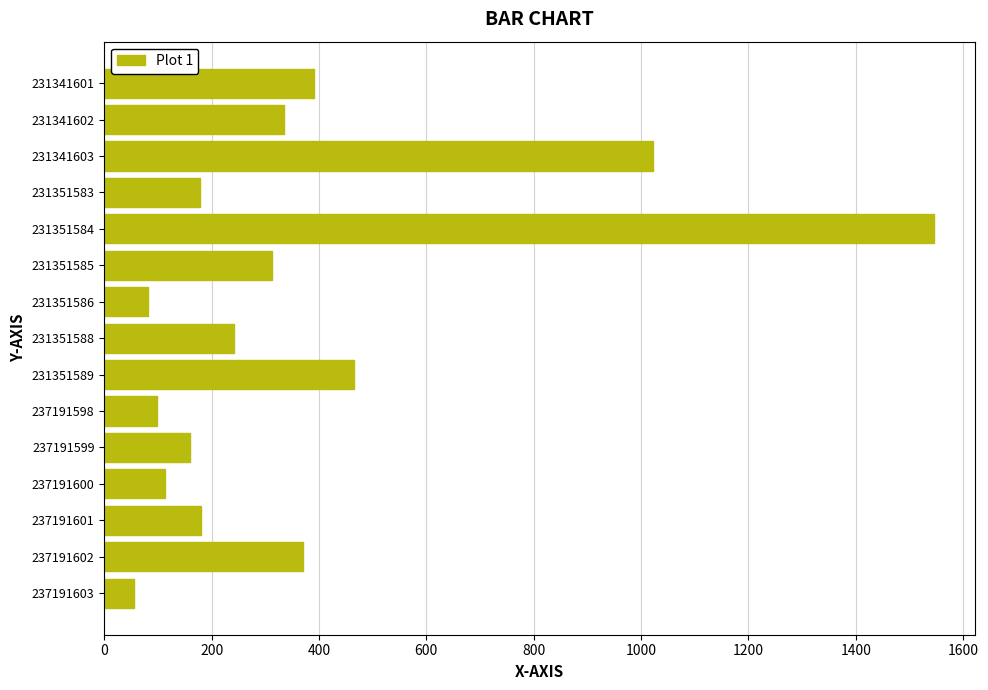

What is the approximate value at 231351585?

313